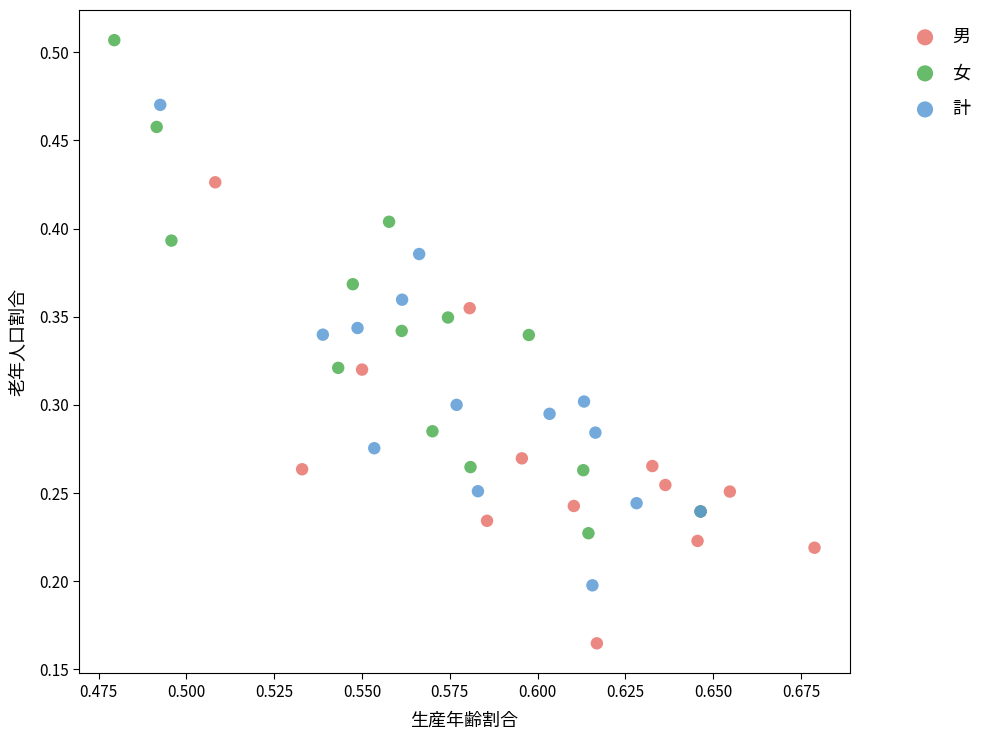

Which series contains the highest Y value?

女